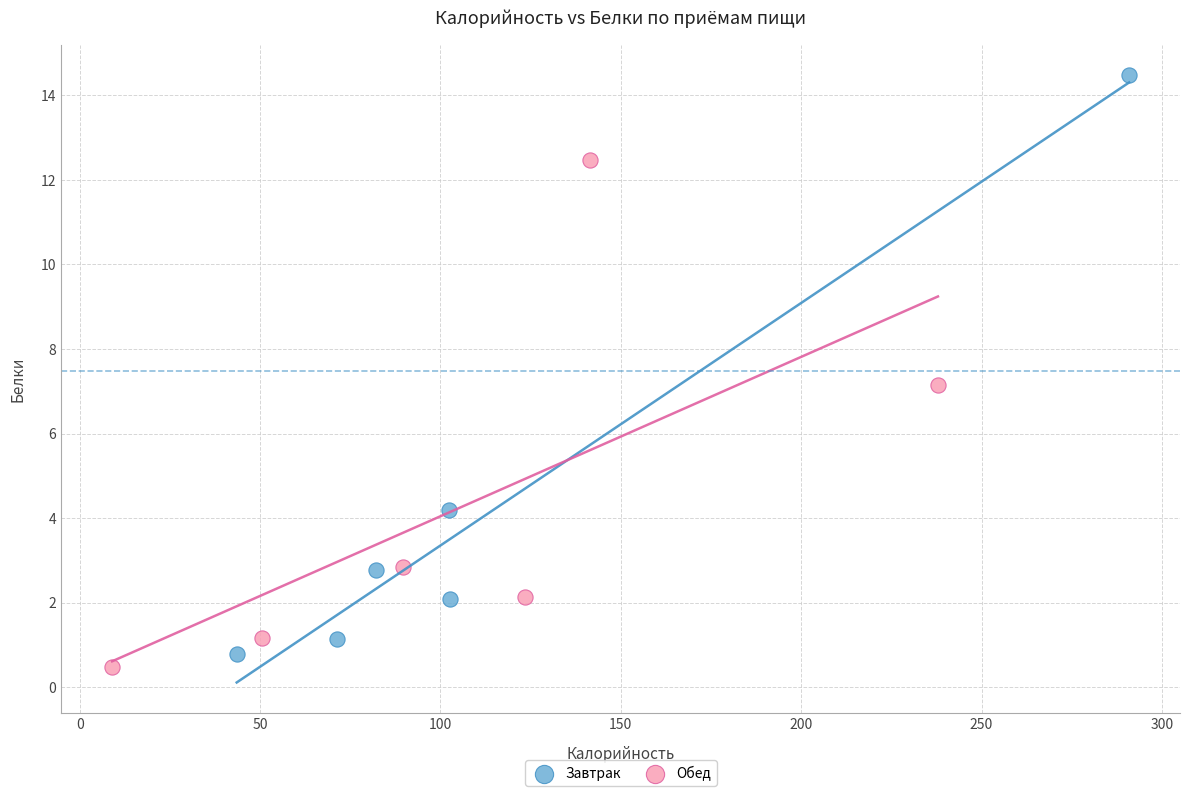

Which series has the widest spread of Y values?

Завтрак